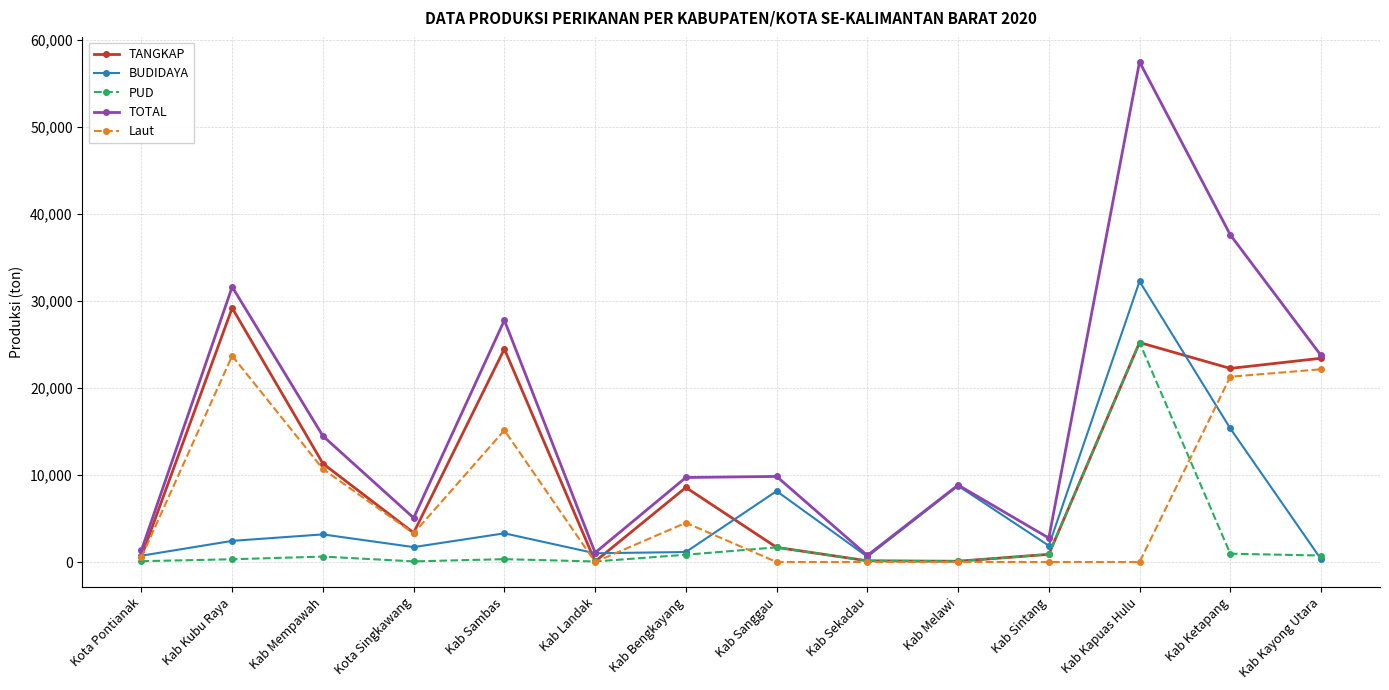

What is the greatest value displayed?

57496.3